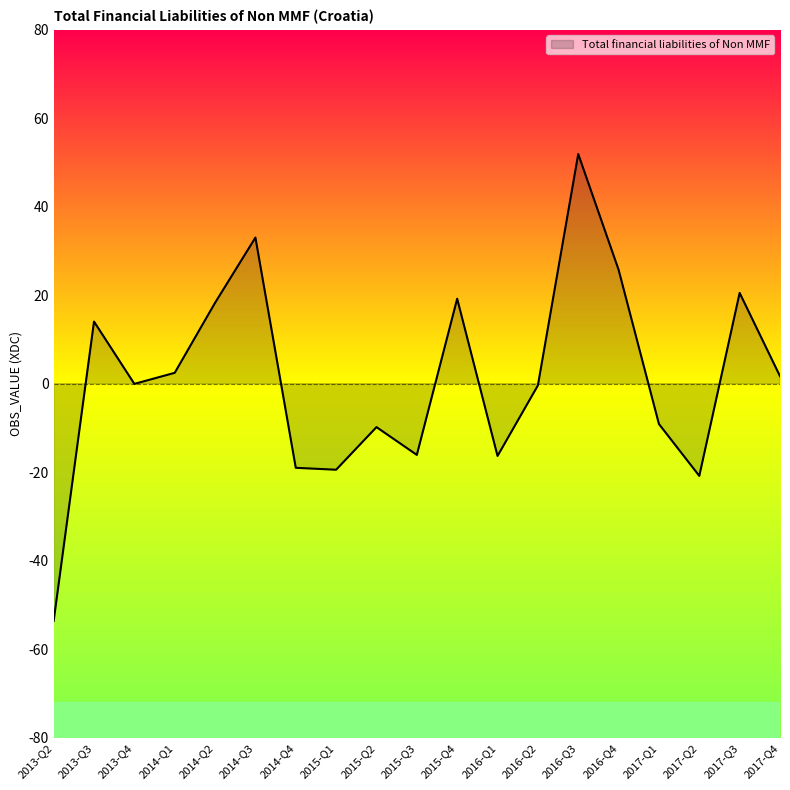

Count the number of data series in this chart.

1